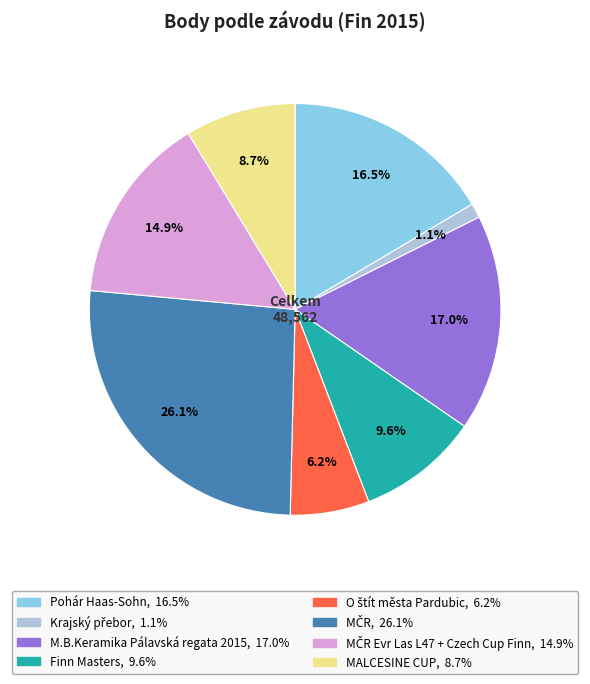

Does any single category account for the majority?

No